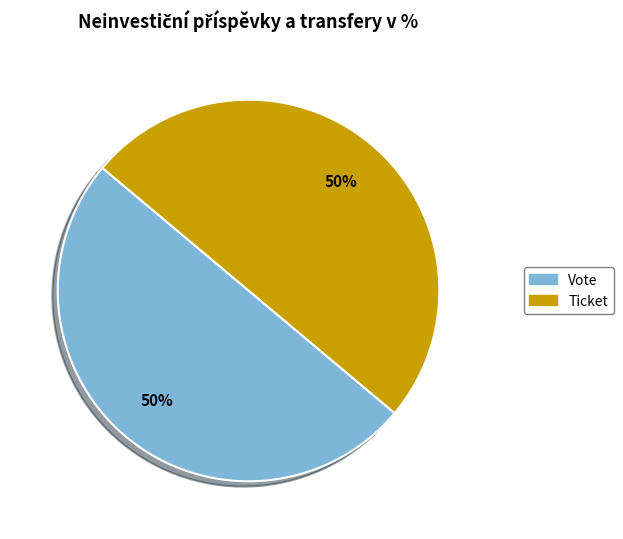

What percentage is the Ticket slice, to the nearest percent?

50%